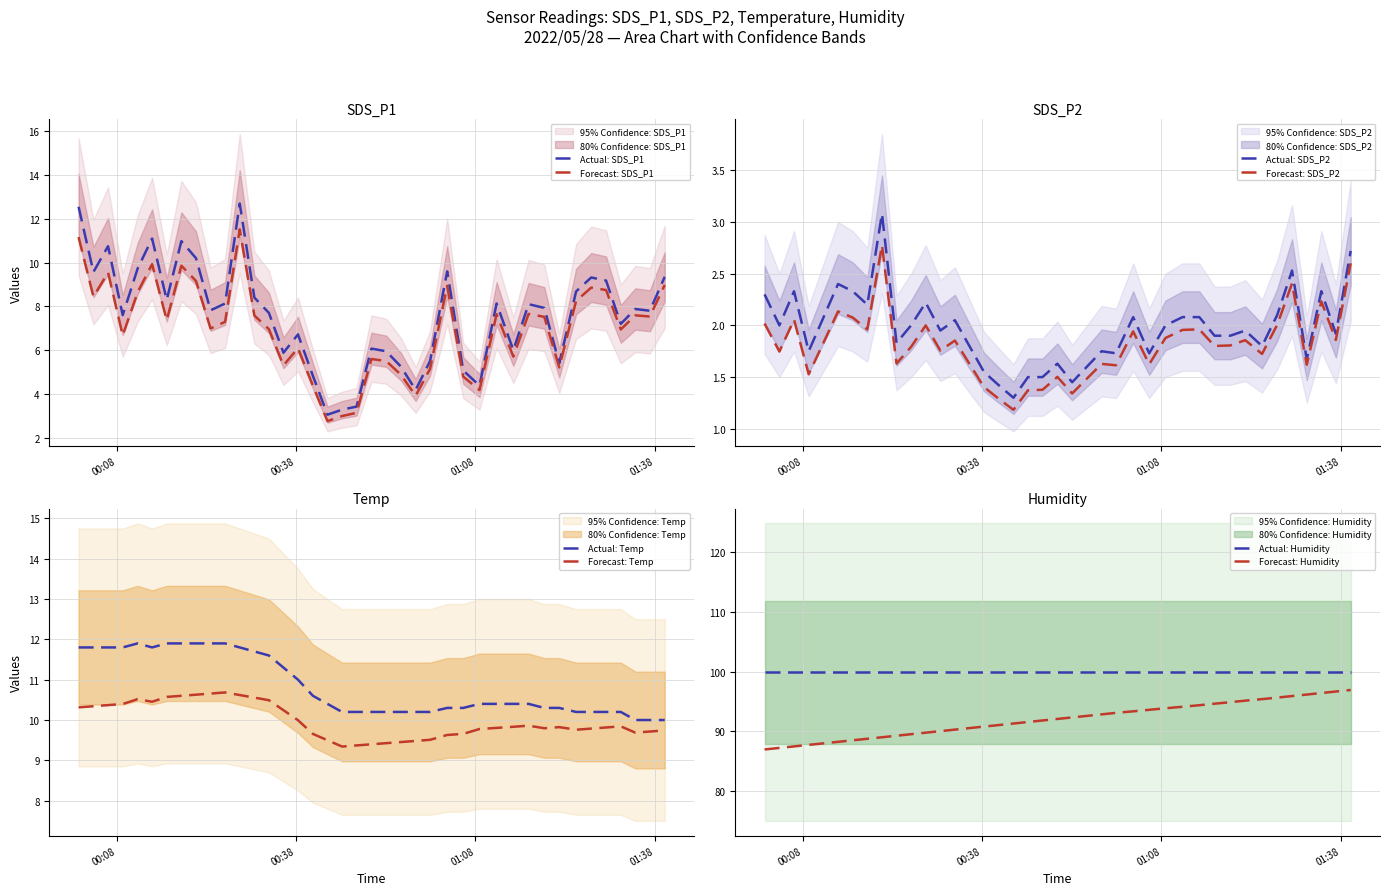

Is this an area chart (filled region under the line)?

No